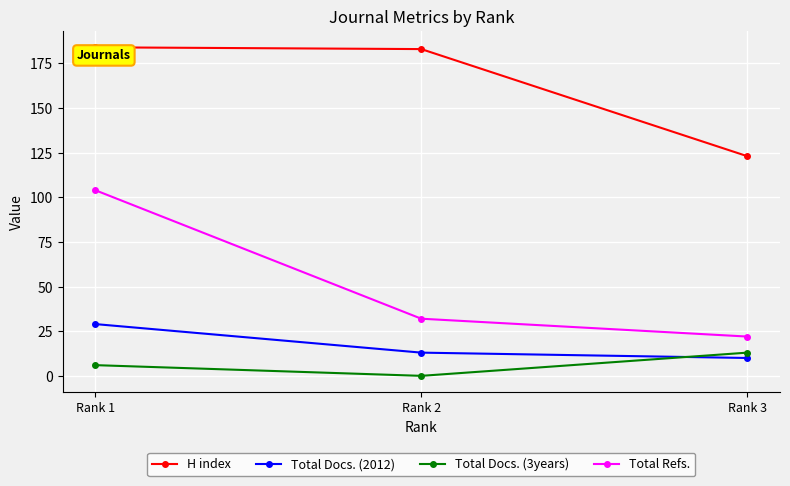

Reading left to right, what are all the values shown in this chart?

H index: Rank 1=184	Rank 2=183	Rank 3=123
Total Docs. (2012): Rank 1=29	Rank 2=13	Rank 3=10
Total Docs. (3years): Rank 1=6	Rank 2=0	Rank 3=13
Total Refs.: Rank 1=104	Rank 2=32	Rank 3=22